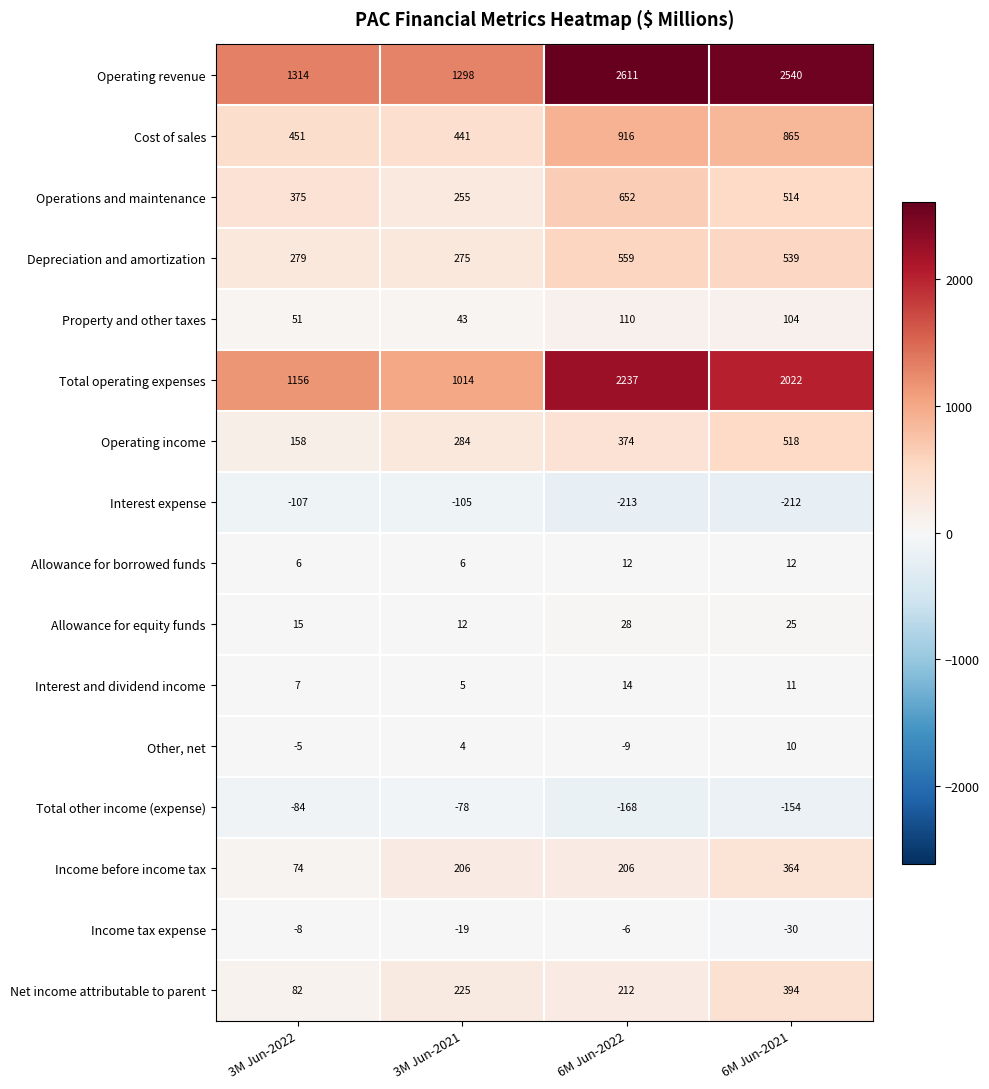

Which series has the widest spread of values?

Operating revenue